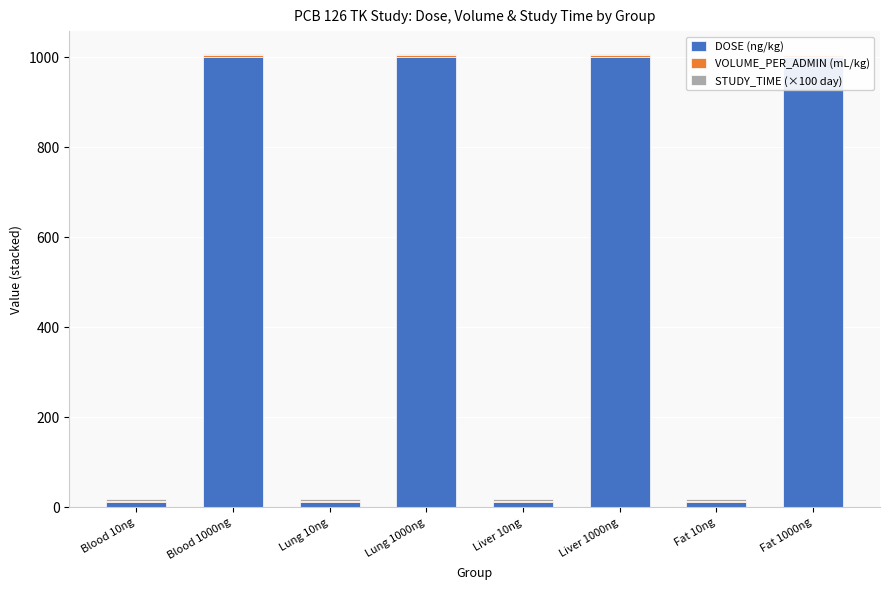

What are all the series names shown in the legend?

DOSE (ng/kg), VOLUME_PER_ADMIN (mL/kg), STUDY_TIME (×100 day)